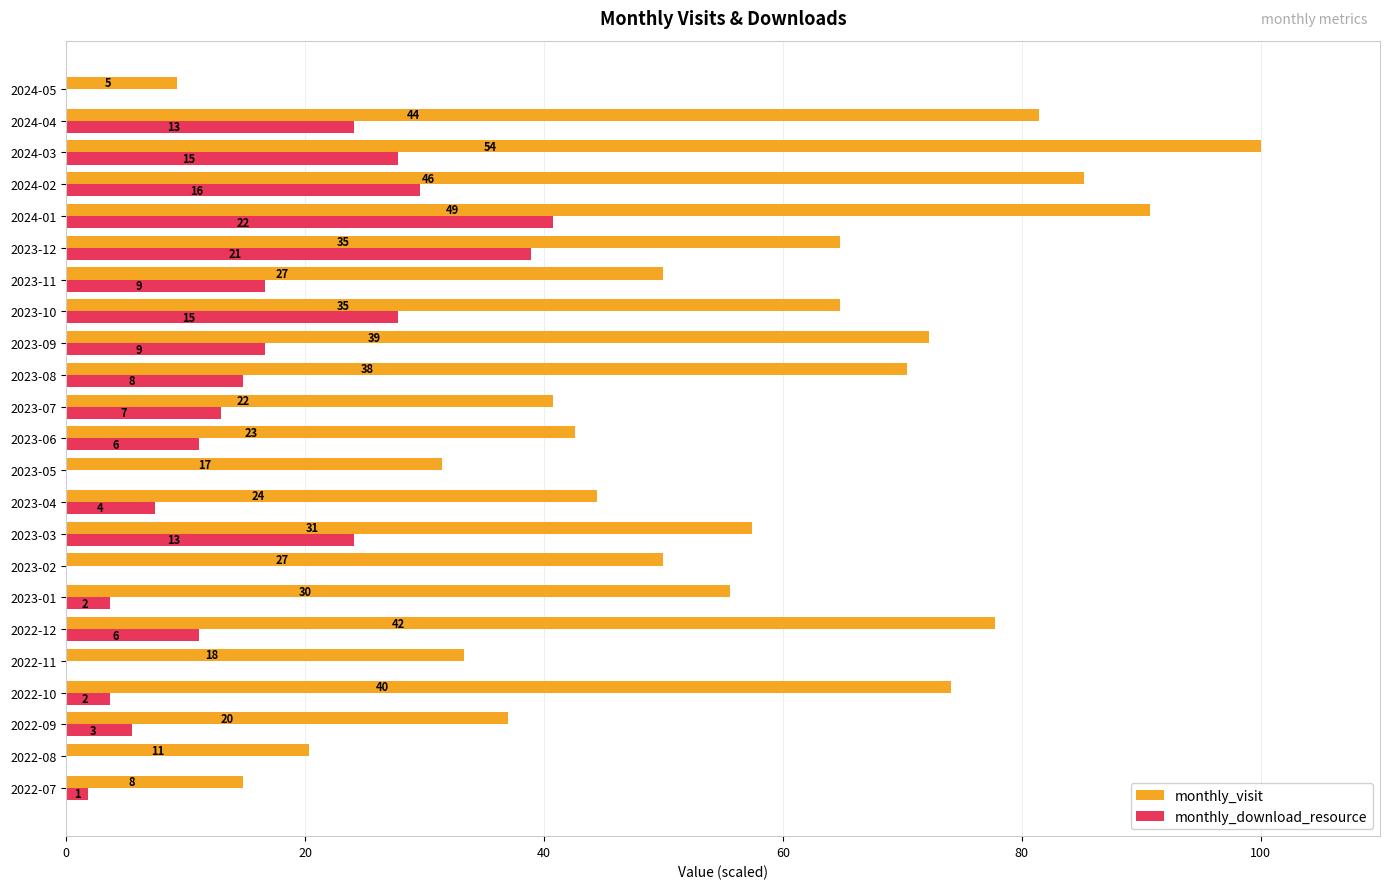

List the series in order of their peak value, highest first.

monthly_visit, monthly_download_resource